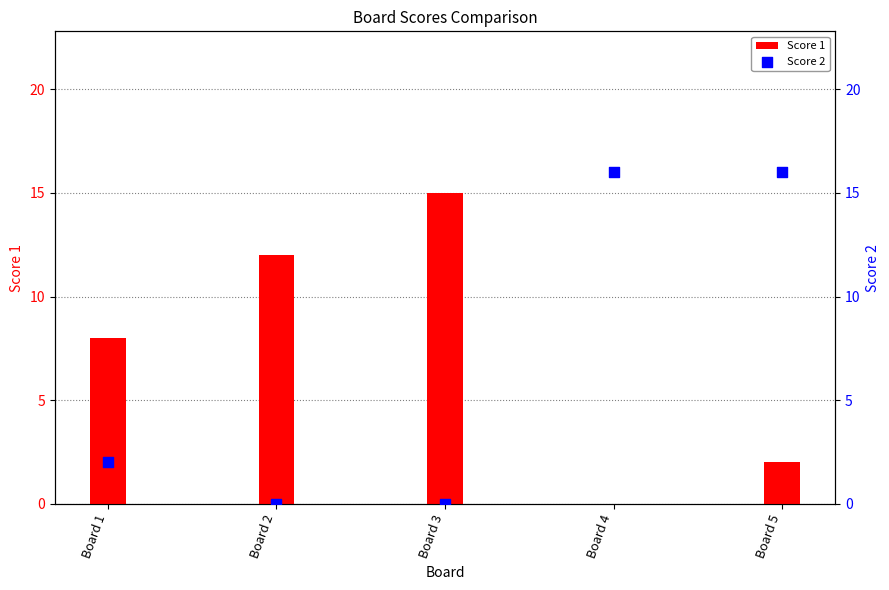

Which series reaches the maximum Y coordinate?

Score 2